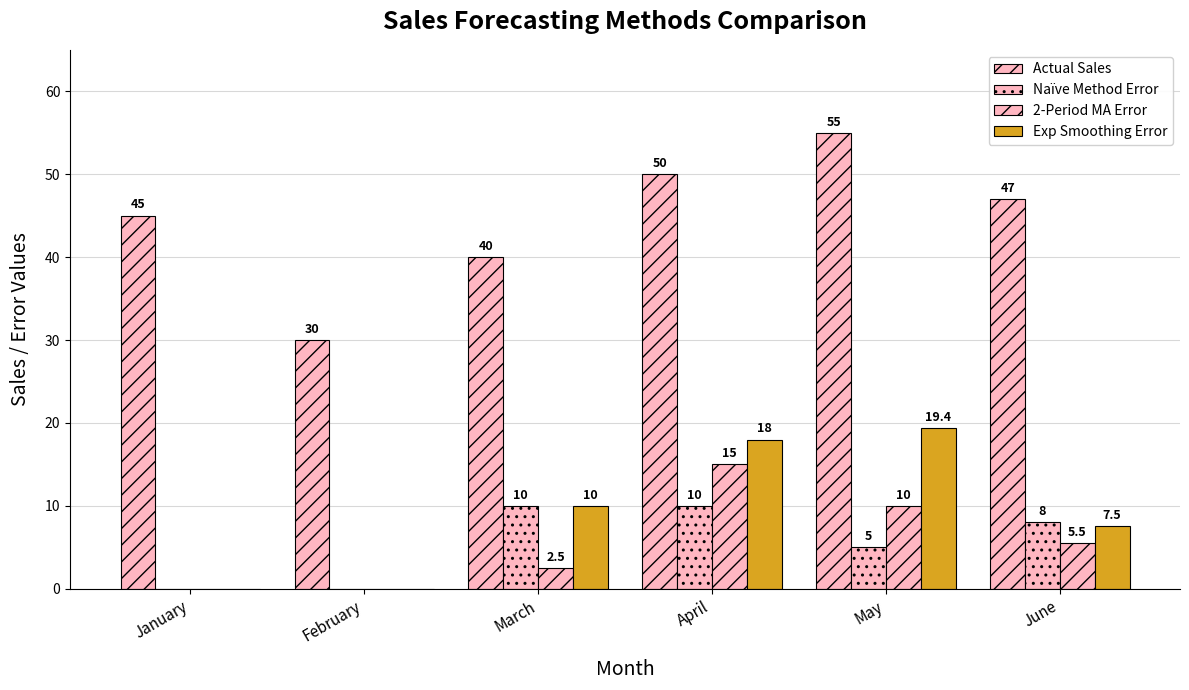

How many series are shown in this chart?

4